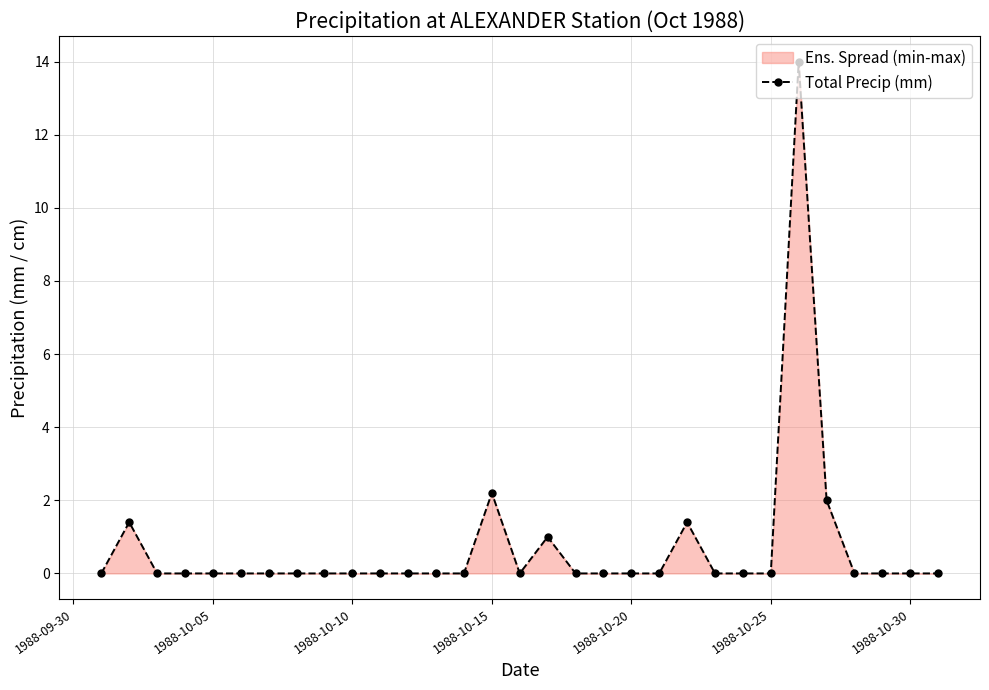

The value at 1988-10-05 is -6.3. True or false?

False